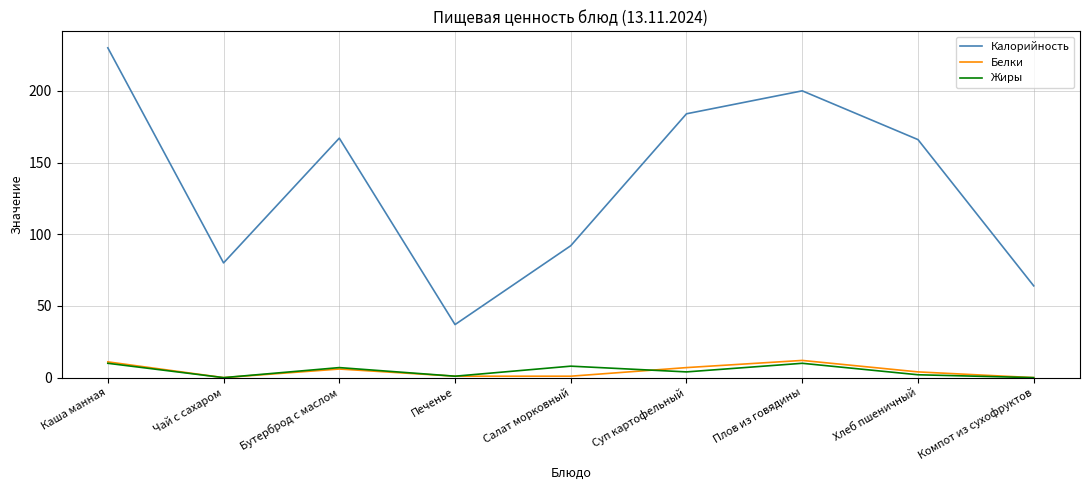

Between Салат морковный and Хлеб пшеничный, which series saw the biggest shift?

Калорийность